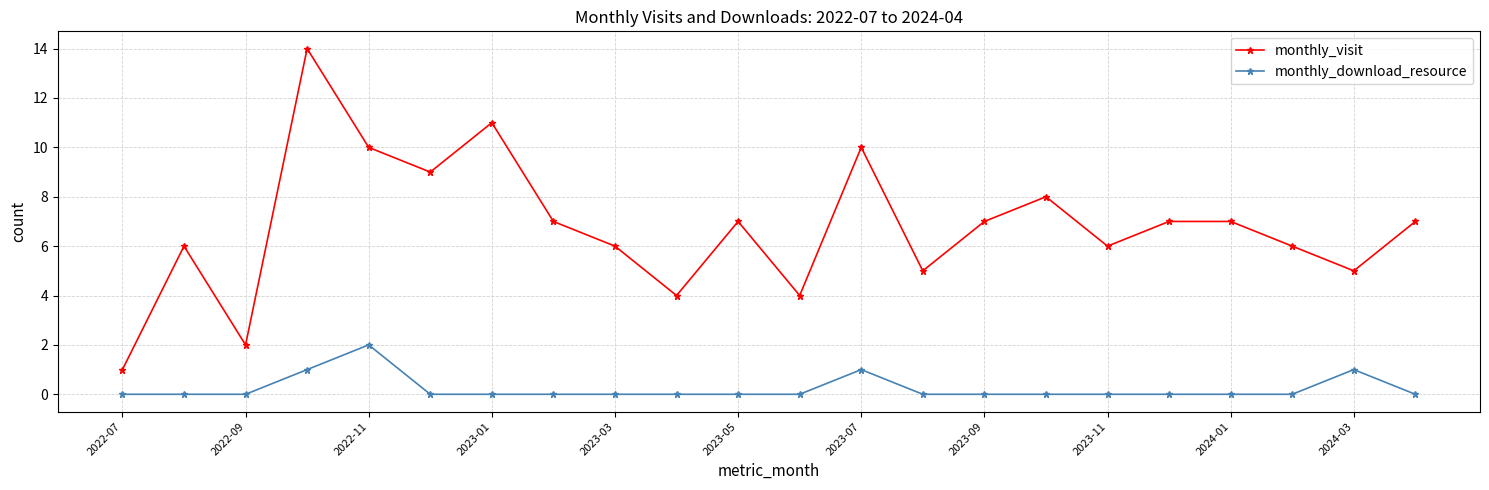

True or false: monthly_download_resource and monthly_visit intersect in this chart.

False